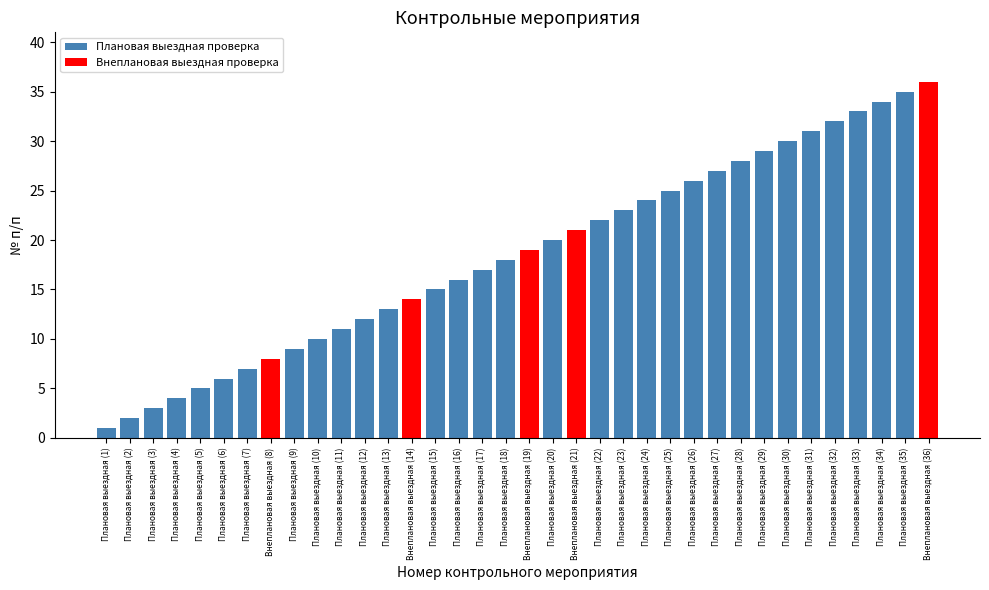

What is the difference between the maximum and minimum values?

35